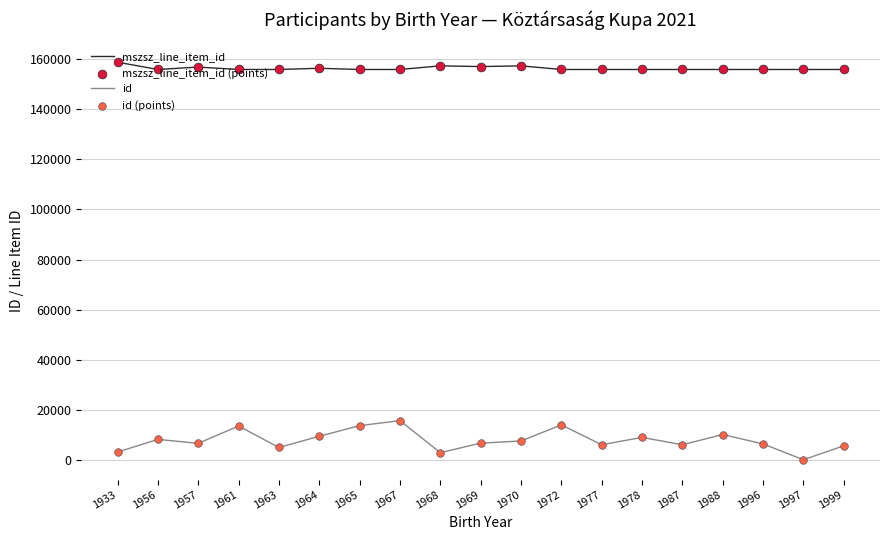

Which series has the widest spread of values?

id